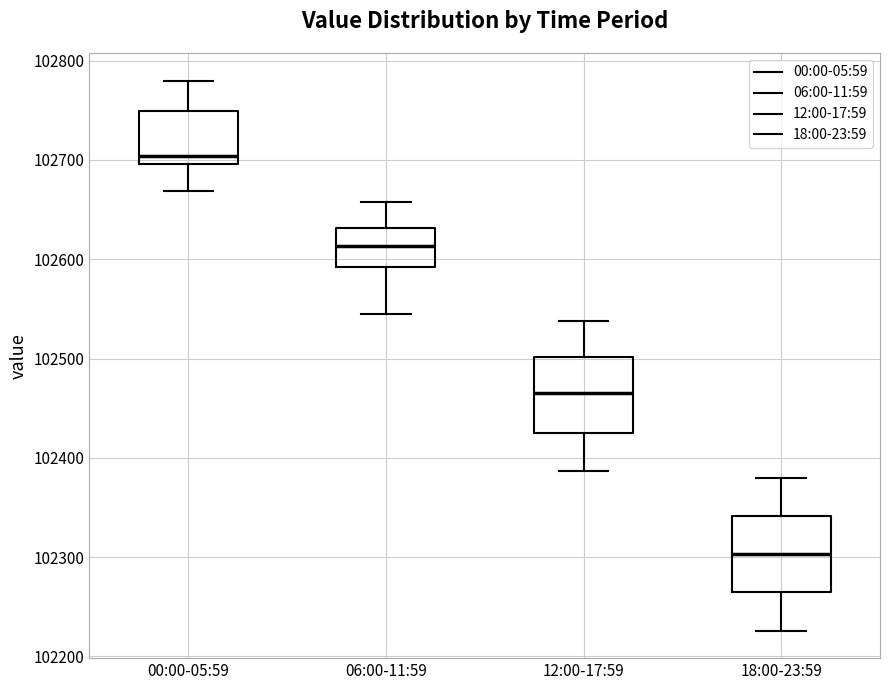

Reading left to right, read every box against the y-axis: the position of its median line, the range the box covers, and the ends of its whiskers. The values are not printed on the chart, so give them approximately, as read against the axis.

00:00-05:59: median 102700 (just above the box's lower edge), box 102700 to 102750, whiskers 102670 to 102780
06:00-11:59: median 102610, box 102590 to 102630, whiskers 102550 to 102660
12:00-17:59: median 102470, box 102430 to 102500, whiskers 102390 to 102540
18:00-23:59: median 102300, box 102260 to 102340, whiskers 102230 to 102380